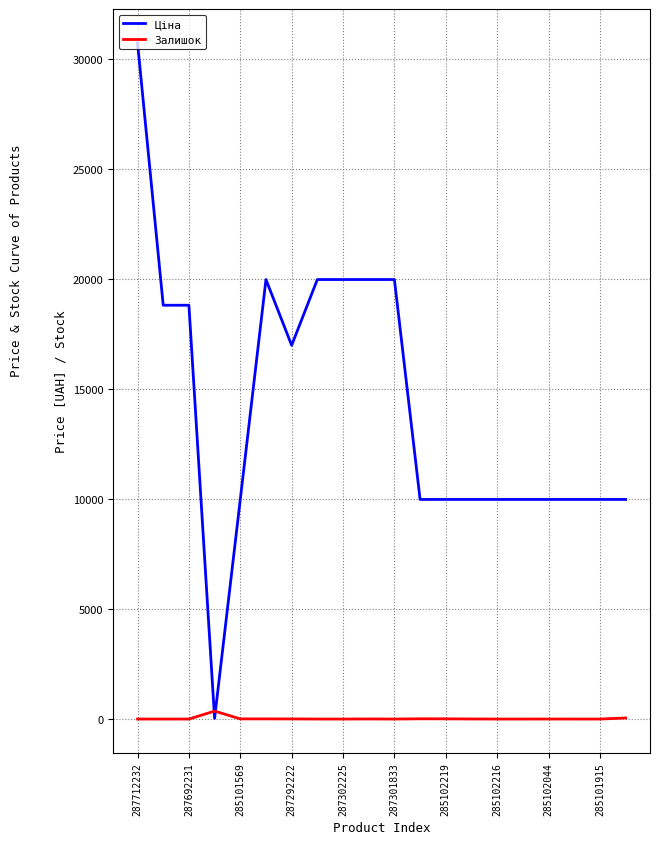

Which series has the largest total across all categories?

Ціна